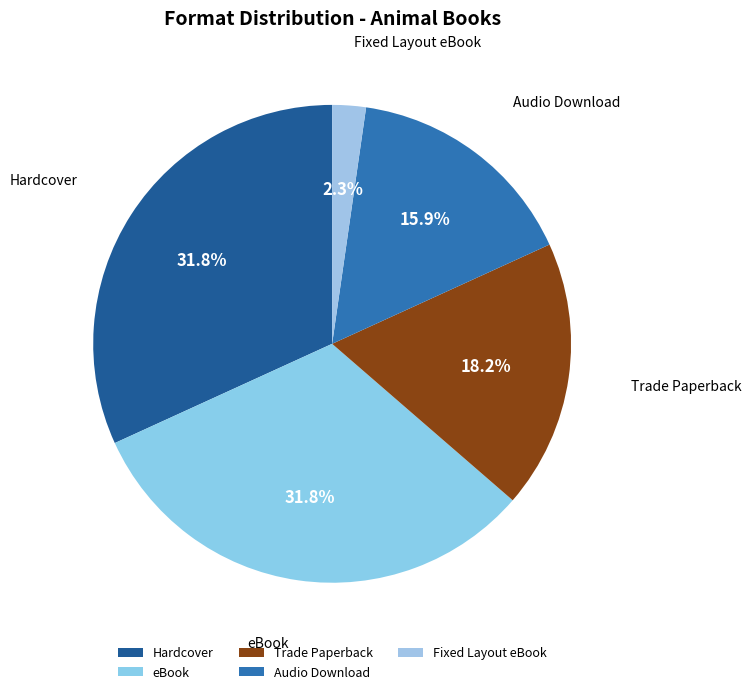

What percentage do eBook and Fixed Layout eBook together represent?

34.1%